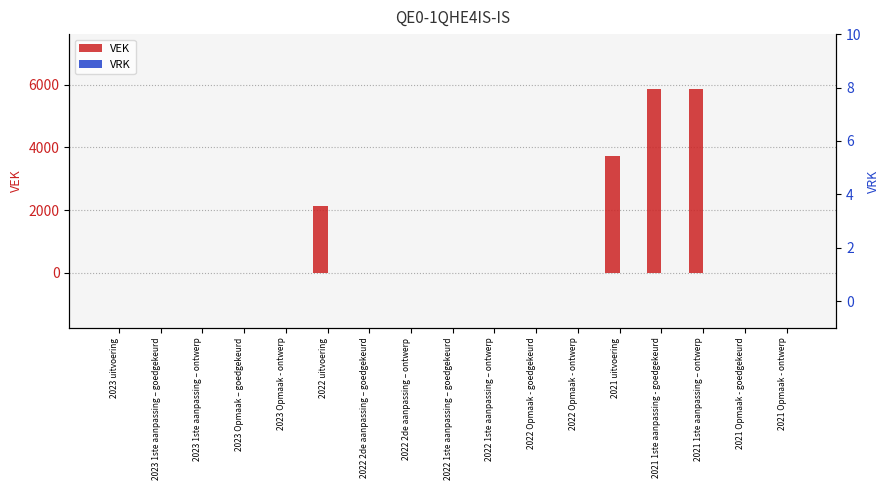

Reading left to right, what are all the values shown in this chart?

VEK: 2023 uitvoering=0	2023 1ste aanpassing – goedgekeurd=0	2023 1ste aanpassing – ontwerp=0	2023 Opmaak – goedgekeurd=0	2023 Opmaak - ontwerp=0	2022 uitvoering=2134	2022 2de aanpassing – goedgekeurd=0	2022 2de aanpassing – ontwerp=0	2022 1ste aanpassing – goedgekeurd=0	2022 1ste aanpassing – ontwerp=0	2022 Opmaak - goedgekeurd=0	2022 Opmaak - ontwerp=0	2021 uitvoering=3718	2021 1ste aanpassing - goedgekeurd=5860	2021 1ste aanpassing – ontwerp=5860	2021 Opmaak - goedgekeurd=0	2021 Opmaak - ontwerp=0
VRK: 2023 uitvoering=0	2023 1ste aanpassing – goedgekeurd=0	2023 1ste aanpassing – ontwerp=0	2023 Opmaak – goedgekeurd=0	2023 Opmaak - ontwerp=0	2022 uitvoering=0	2022 2de aanpassing – goedgekeurd=0	2022 2de aanpassing – ontwerp=0	2022 1ste aanpassing – goedgekeurd=0	2022 1ste aanpassing – ontwerp=0	2022 Opmaak - goedgekeurd=0	2022 Opmaak - ontwerp=0	2021 uitvoering=0	2021 1ste aanpassing - goedgekeurd=0	2021 1ste aanpassing – ontwerp=0	2021 Opmaak - goedgekeurd=0	2021 Opmaak - ontwerp=0